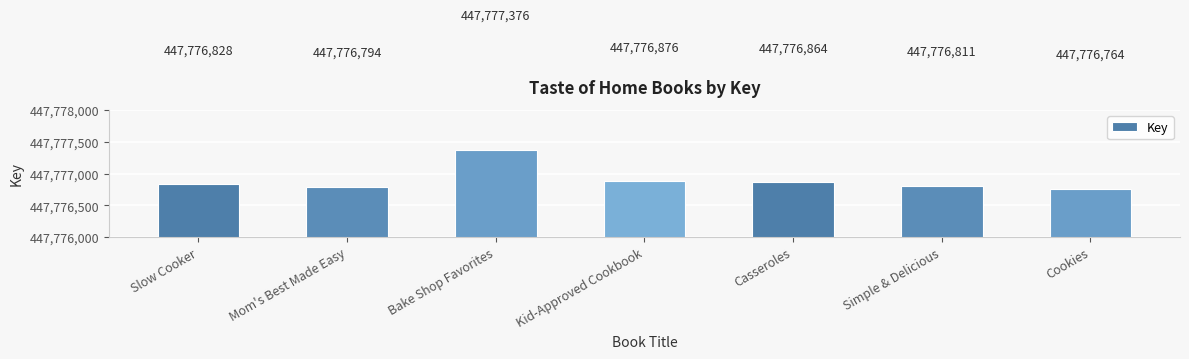

How many distinct data groups are displayed?

1